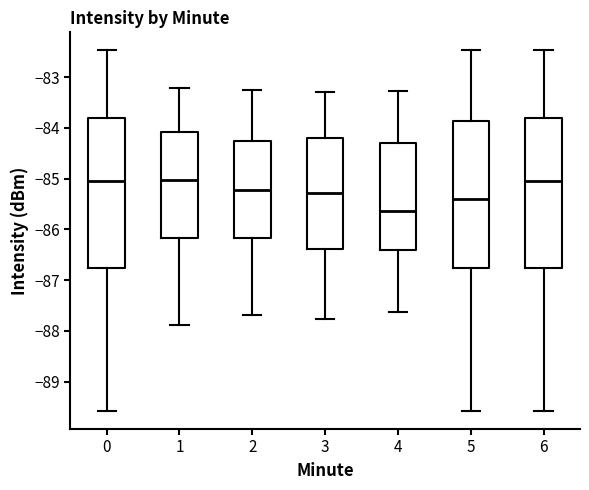

Reading left to right, read every box against the y-axis: the position of its median line, the range the box covers, and the ends of its whiskers. The values are not printed on the chart, so give them approximately, as read against the axis.

0: median -85.0, box -86.8 to -83.8, whiskers -89.6 to -82.5
1: median -85.0, box -86.2 to -84.1, whiskers -87.9 to -83.2
2: median -85.2, box -86.2 to -84.3, whiskers -87.7 to -83.3
3: median -85.3, box -86.4 to -84.2, whiskers -87.8 to -83.3
4: median -85.6, box -86.4 to -84.3, whiskers -87.6 to -83.3
5: median -85.4, box -86.8 to -83.9, whiskers -89.6 to -82.5
6: median -85.0, box -86.8 to -83.8, whiskers -89.6 to -82.5